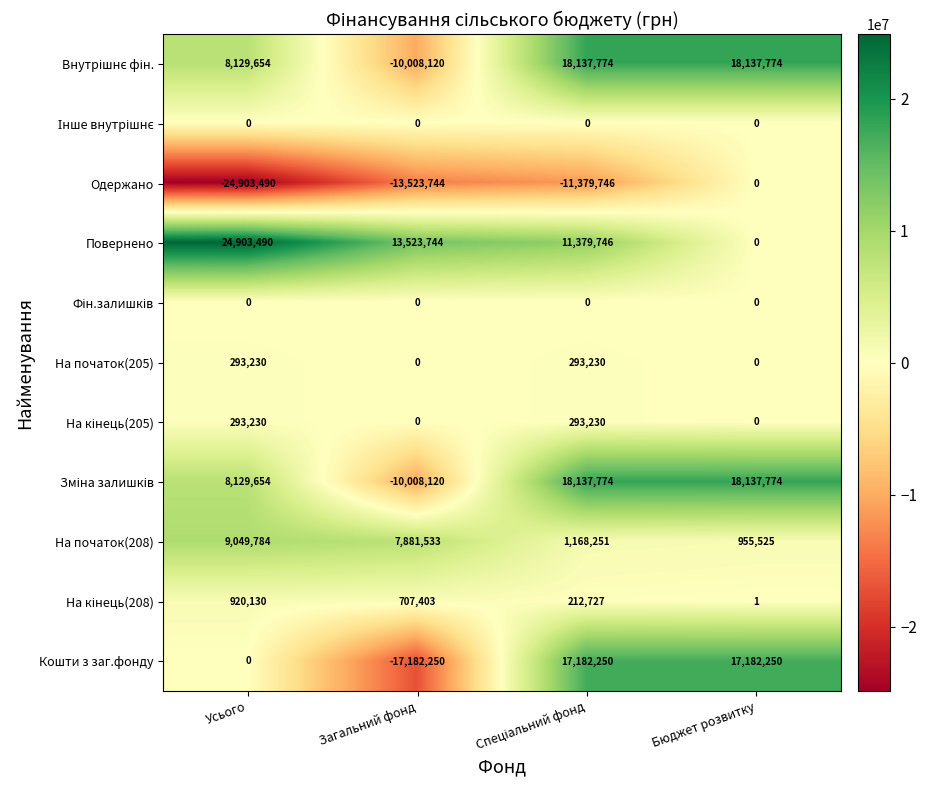

Which series has the largest total across all categories?

Повернено